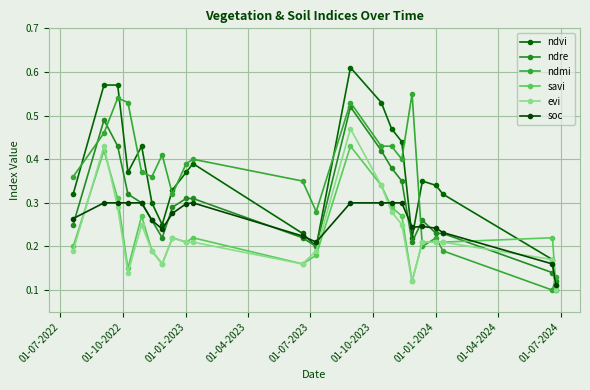

Count the number of categories in the chart.

22